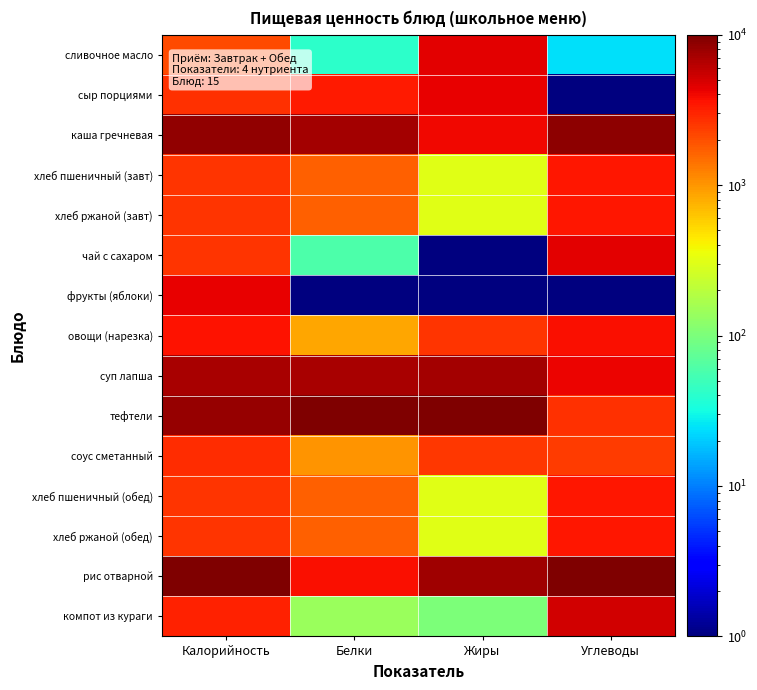

Which series has the largest total across all categories?

рис отварной